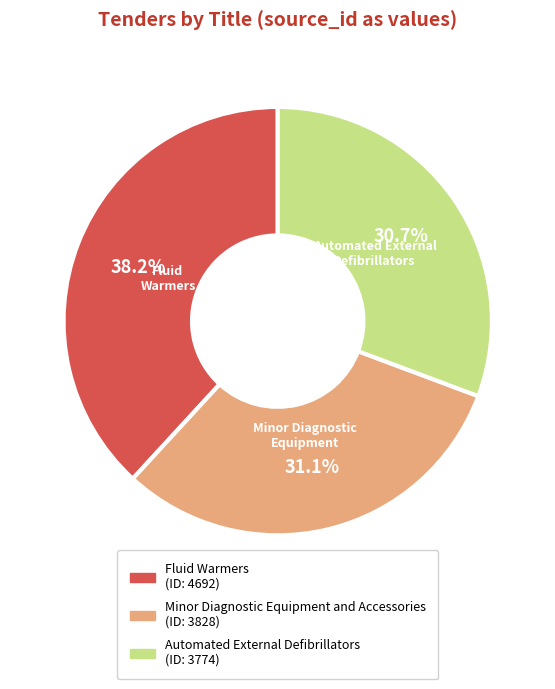

Combined, what portion of the pie is Fluid Warmers and Minor Diagnostic Equipment and Accessories?

69.3%